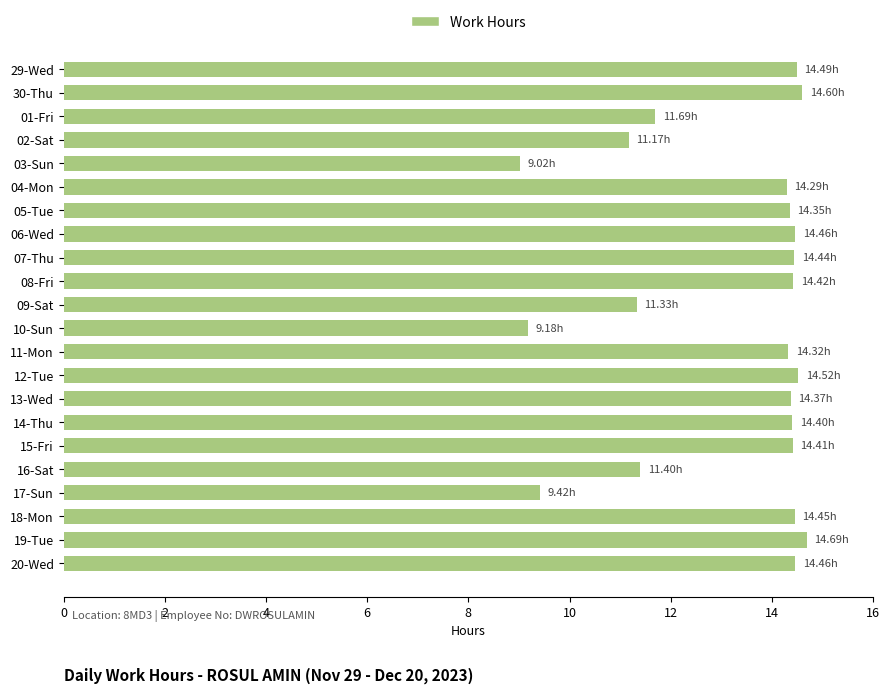

What is the difference between the values at 13-Wed and 10-Sun?

5.2